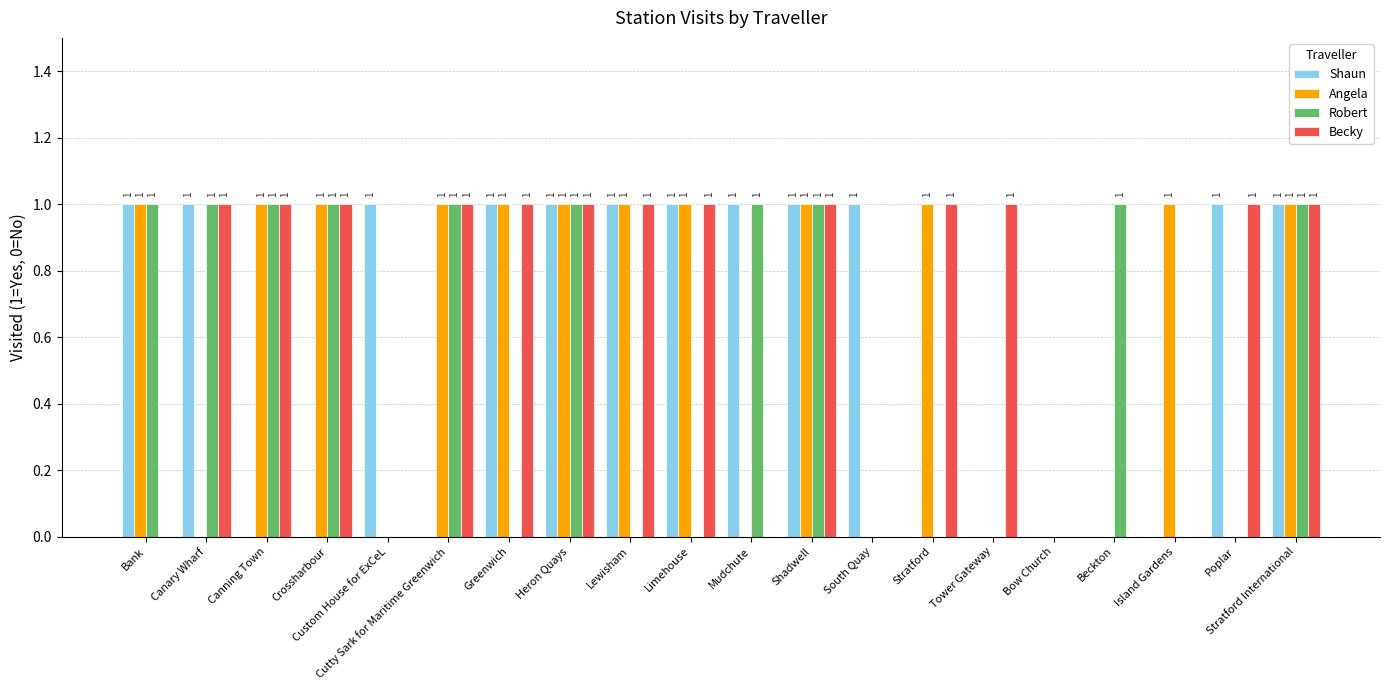

Between Heron Quays and Limehouse, which series saw the biggest shift?

Robert